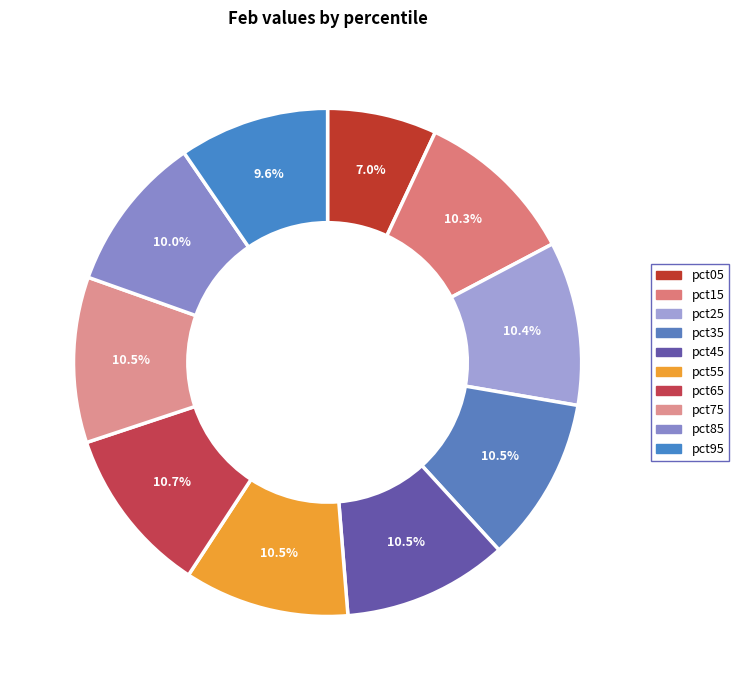

Rank the categories by value from lowest to highest.

pct05, pct95, pct85, pct15, pct25, pct55, pct35, pct45, pct75, pct65